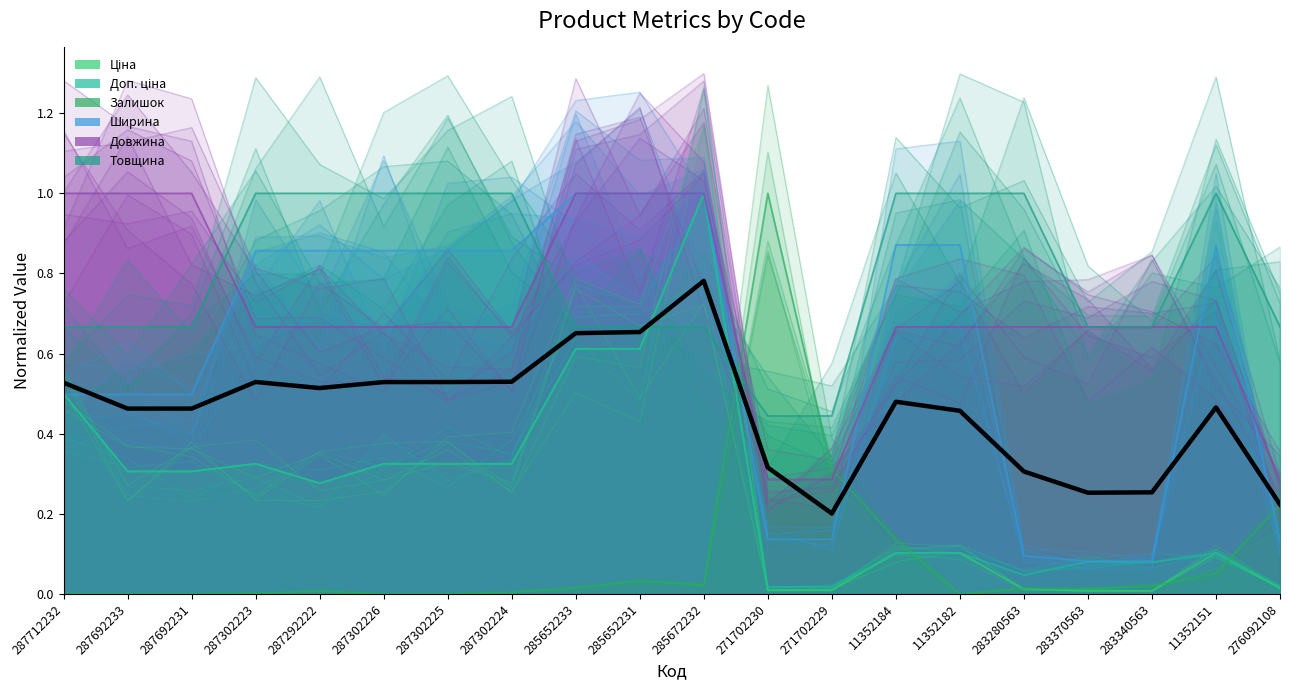

At 287692233, list the series in order from largest to smallest.

Довжина, Товщина, Ширина, Ціна, Доп. ціна, Залишок